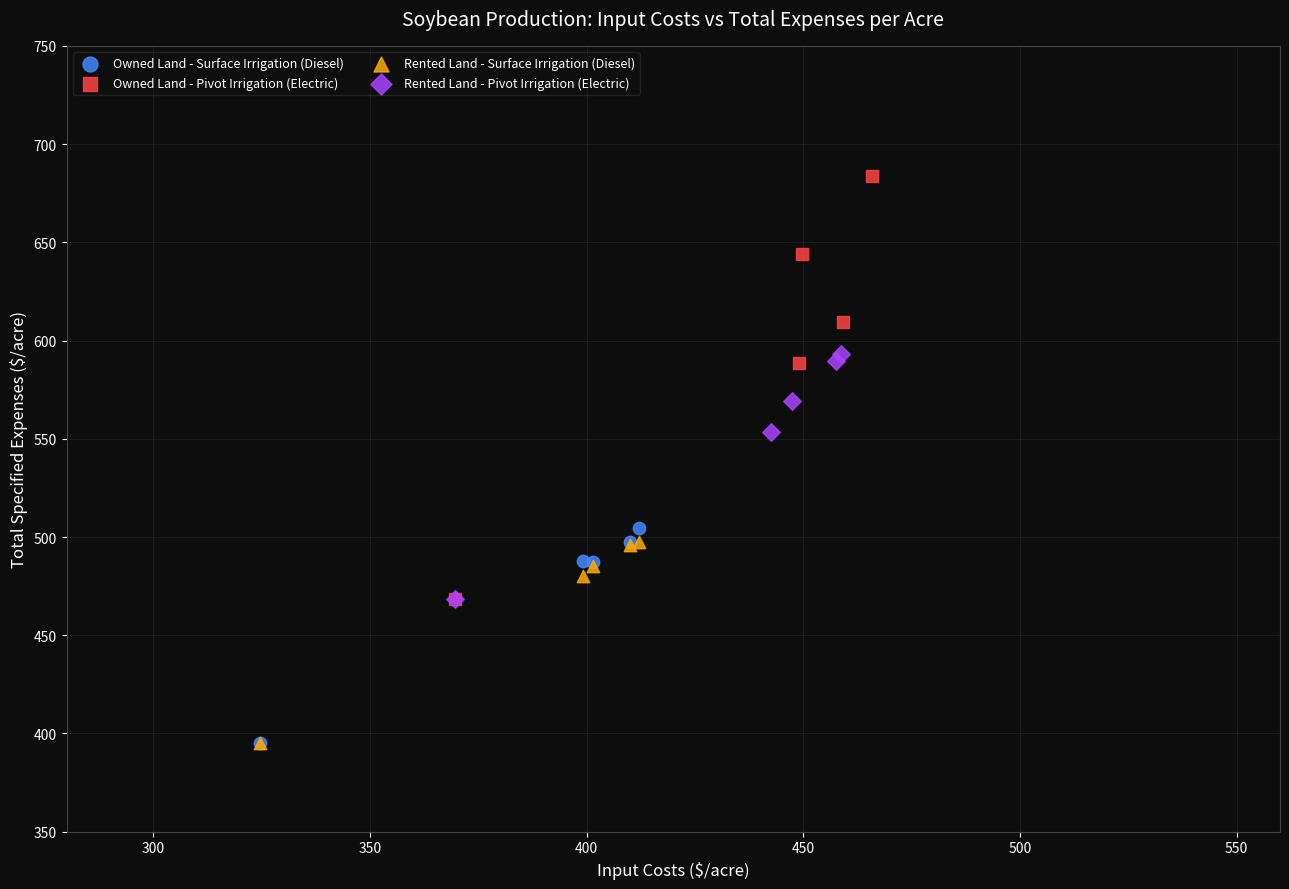

Which series has the largest Y range (max minus min)?

Owned Land - Pivot Irrigation (Electric)